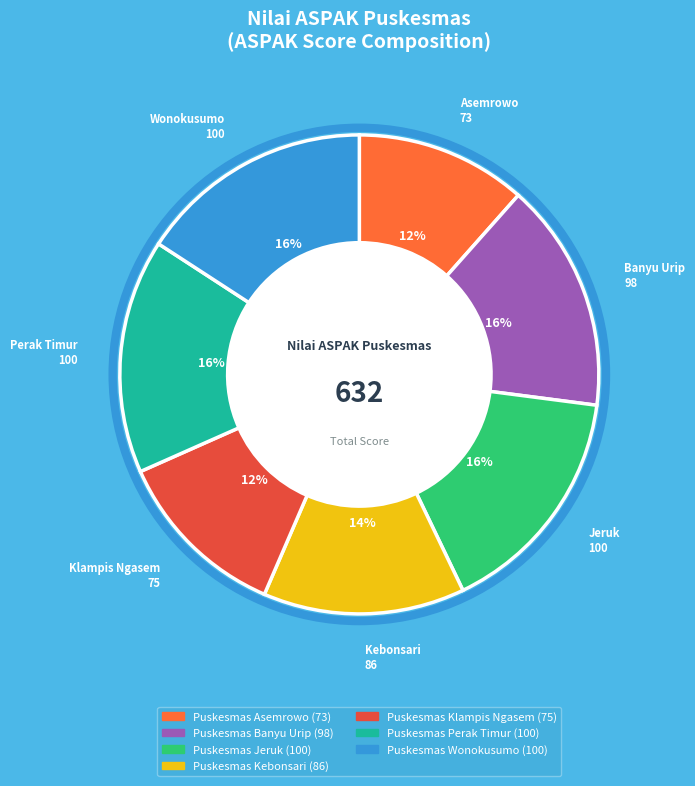

Is it true that Puskesmas Banyu Urip is 29% of the pie?

False